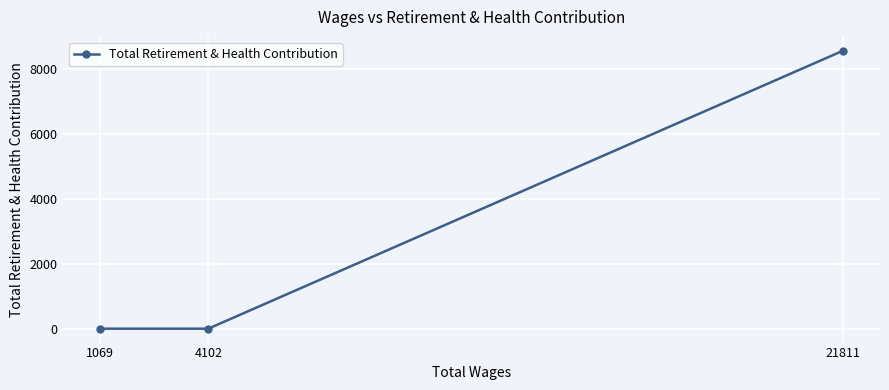

Reading right to left, transcribe all the data shown in this chart.

21811=8577	4102=0	1069=0